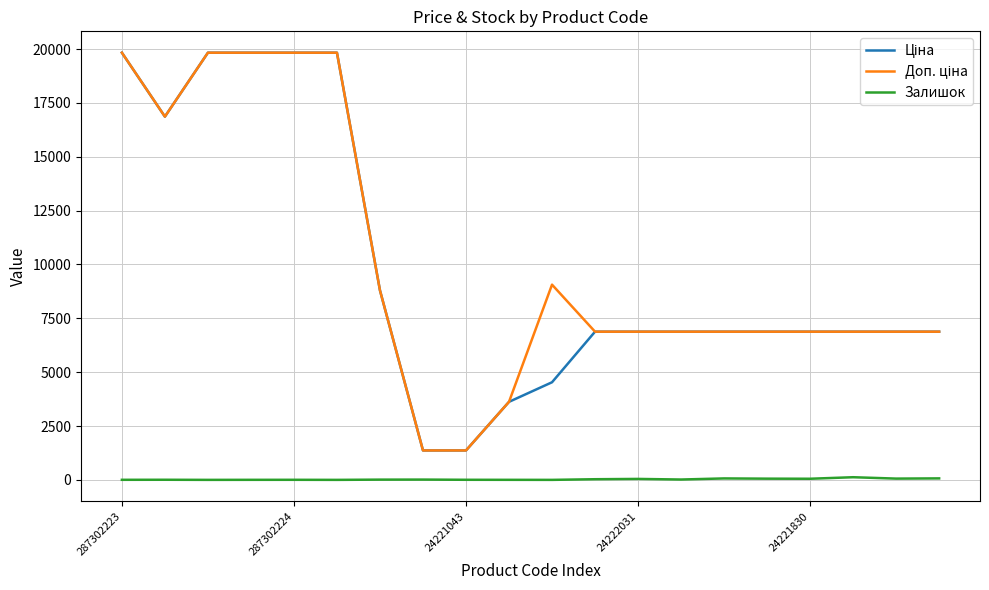

What is the greatest value displayed?

19831.1